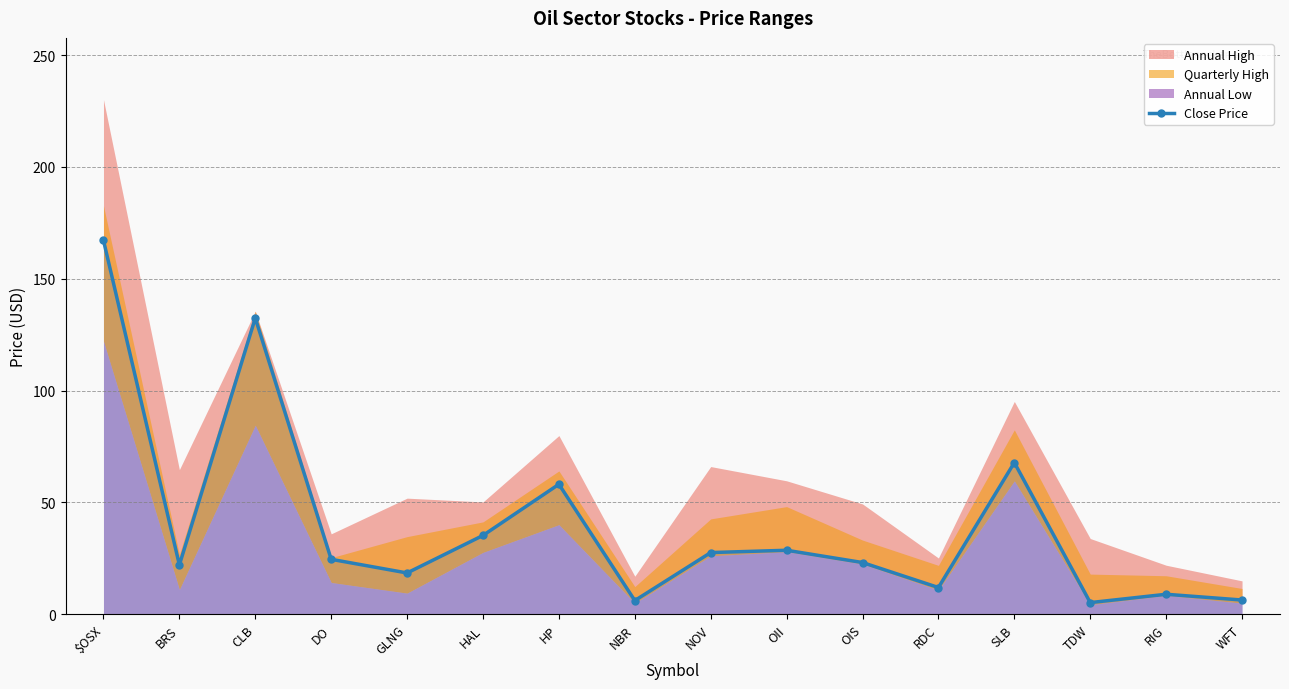

What position from the right is $OSX?

16